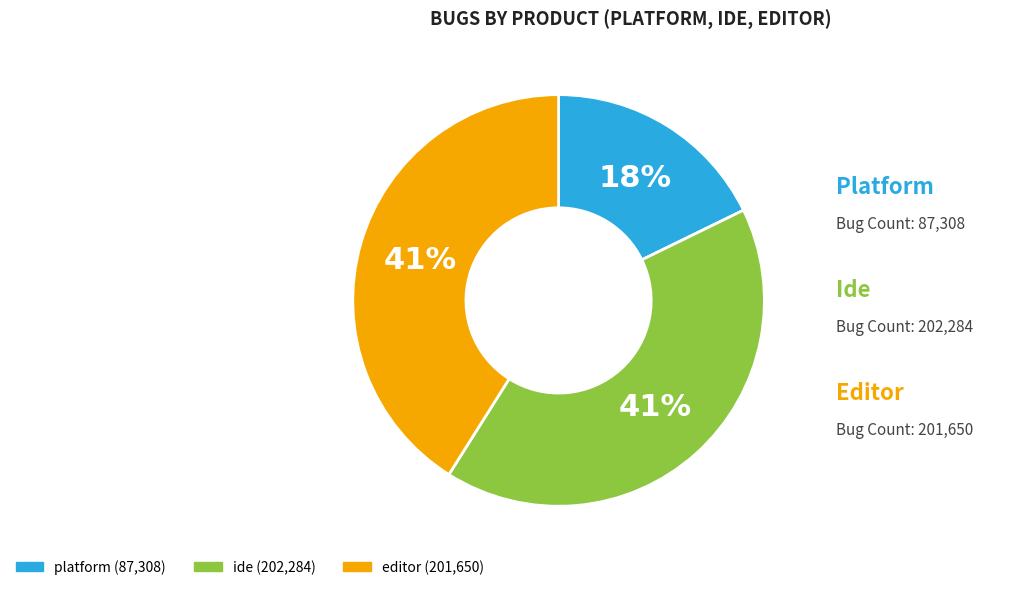

Does any single category account for the majority?

No